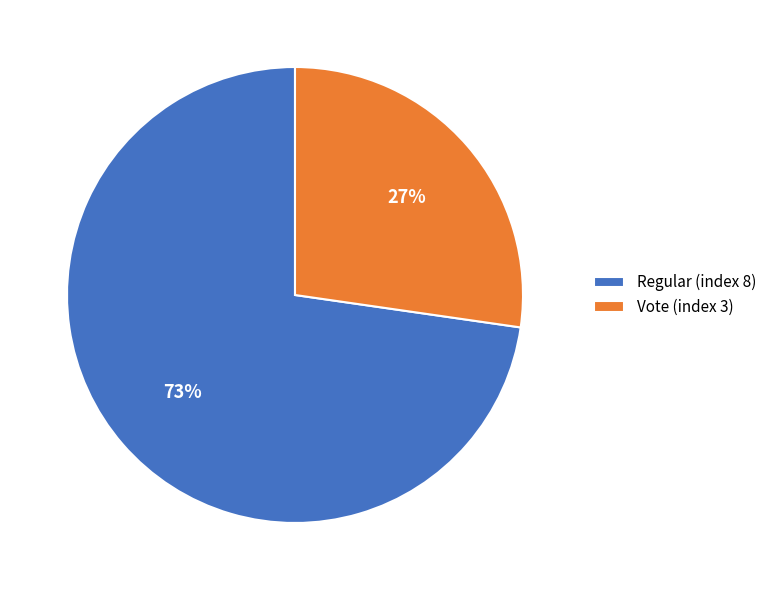

Which category has the biggest portion of the pie?

Regular (index 8)